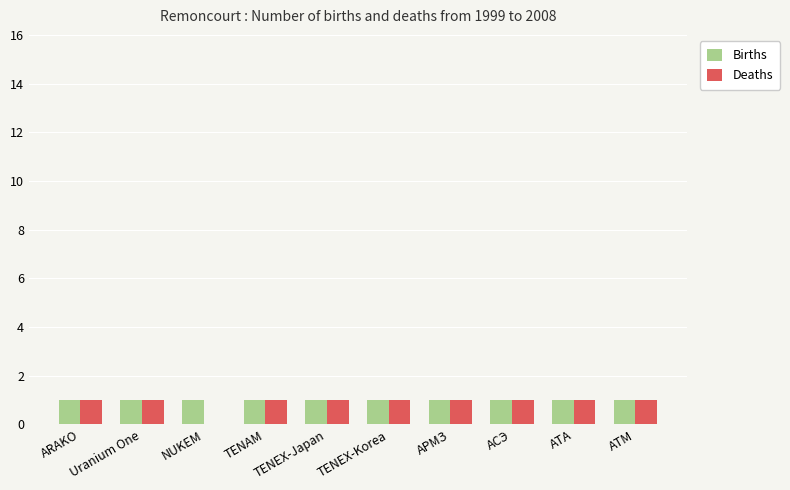

What is the sum of the Deaths values at АТА and АРМЗ?

2